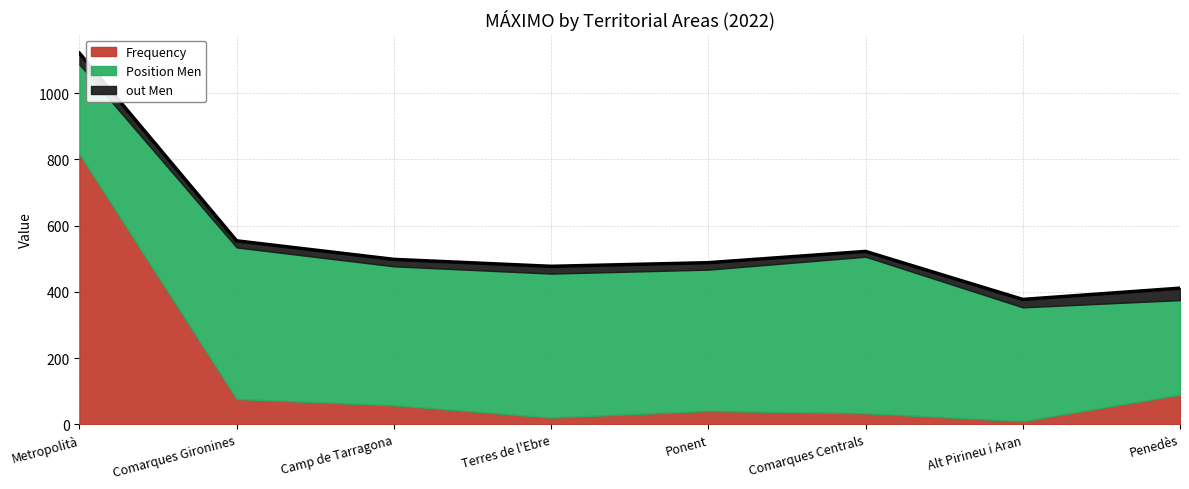

What is the average value of the Frequency series?

142